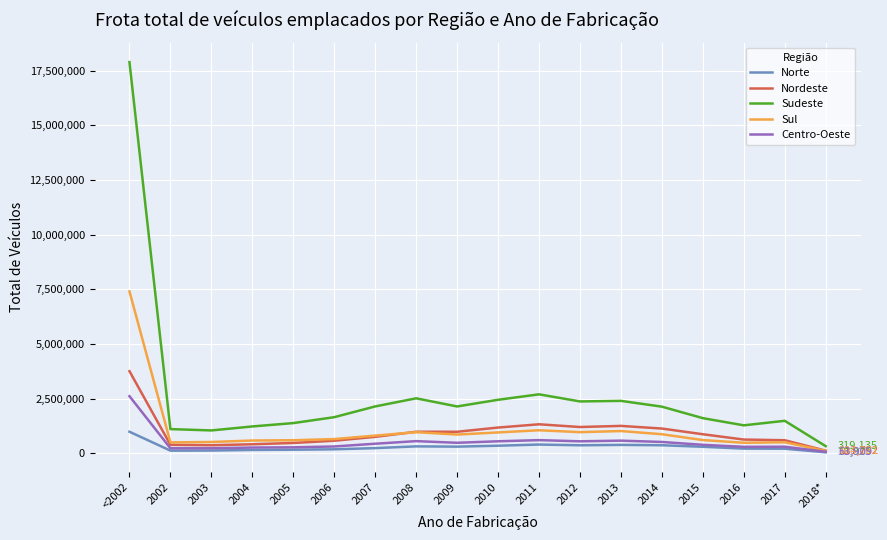

The value of Sudeste at <2002 is 17899246. True or false?

True